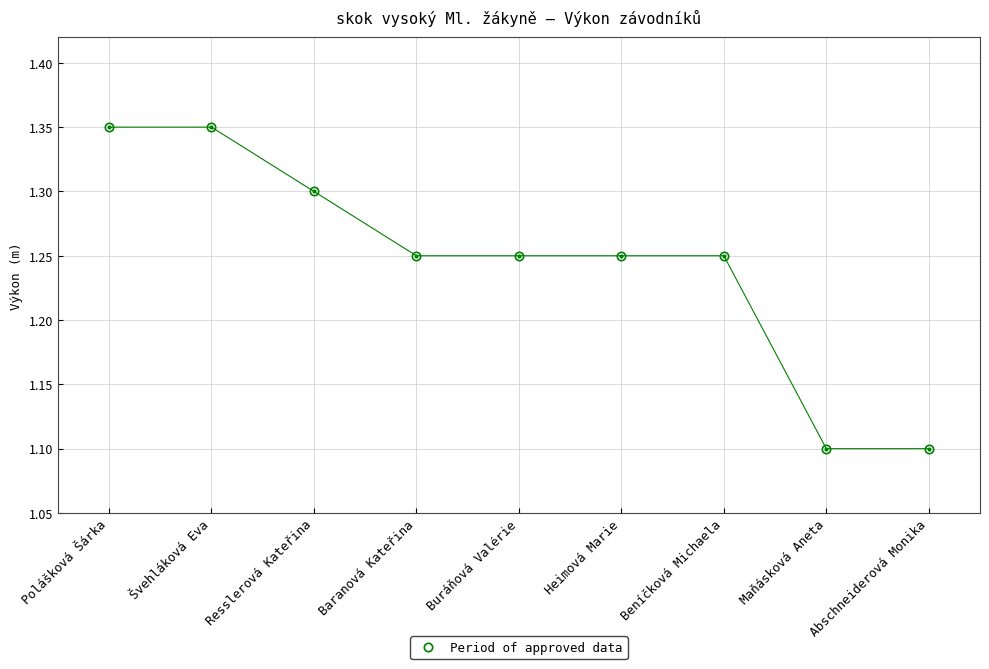

The value at Heimová Marie is 0.5. True or false?

False